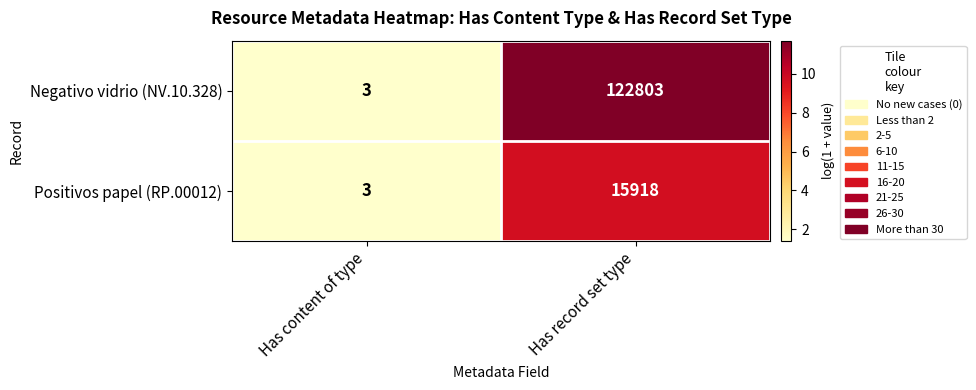

Which label corresponds to the largest value in the chart?

Has record set type